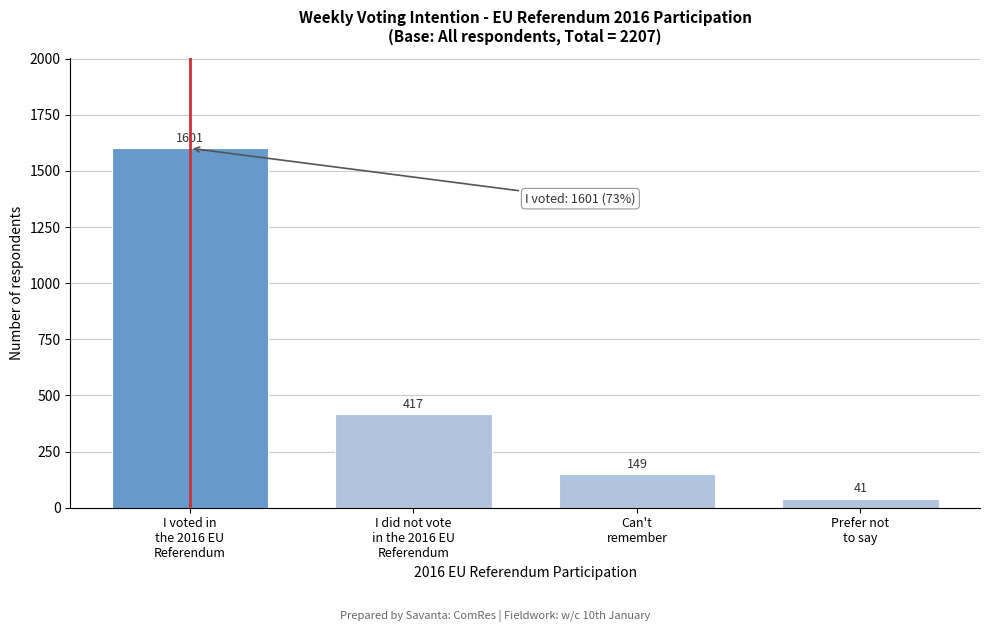

Reading left to right, what are all the values shown in this chart?

1601	417	149	41